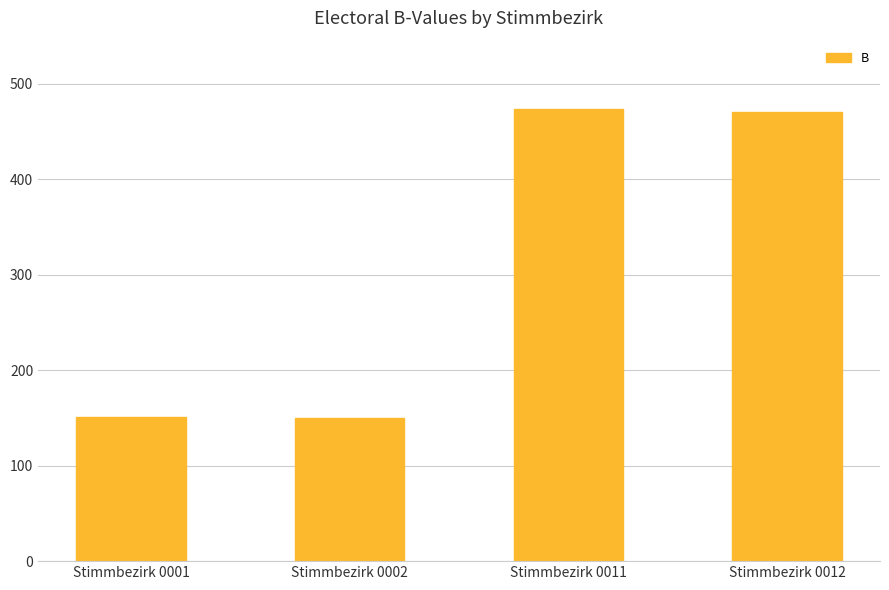

What is the smallest value displayed?

150